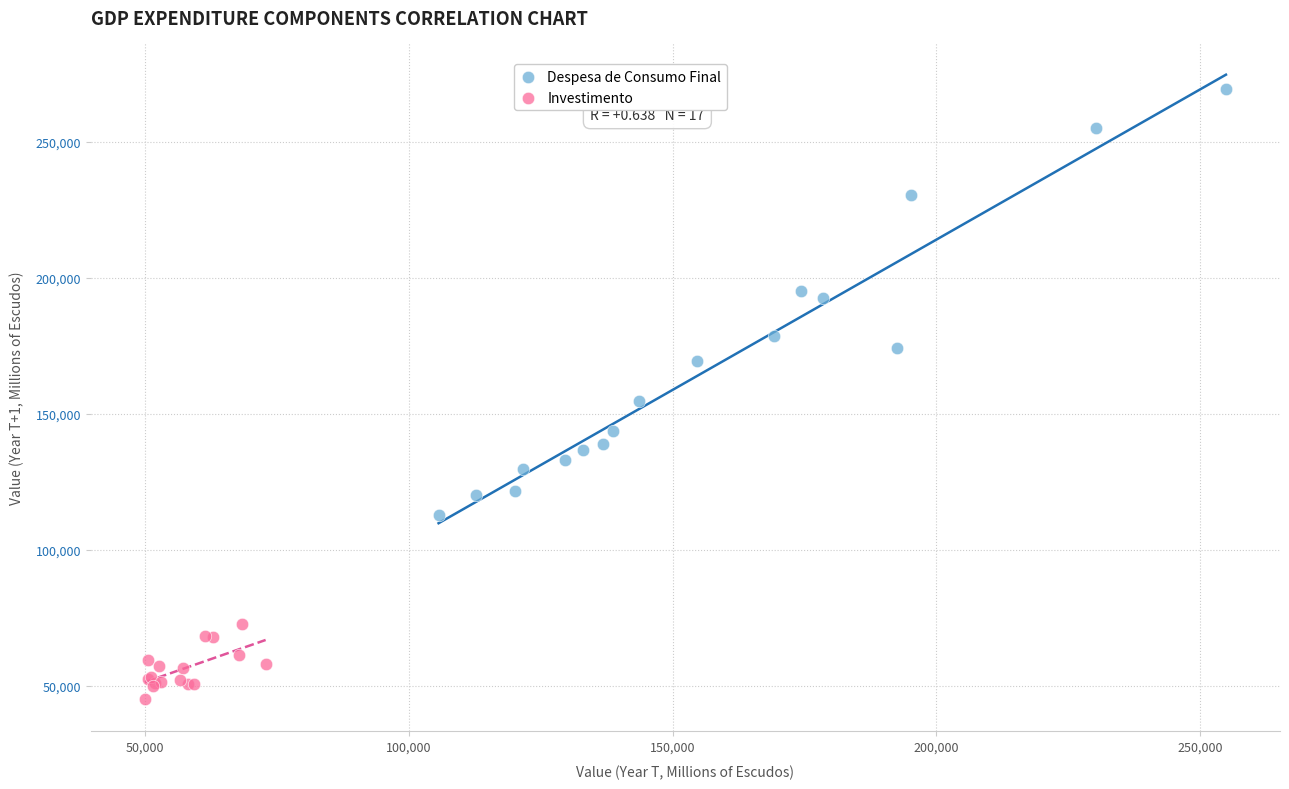

Which series has the largest Y range (max minus min)?

Despesa de Consumo Final